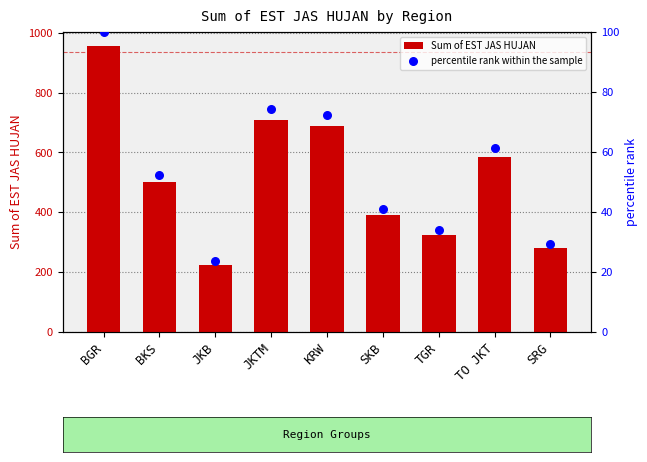

What is the total value across all series at KRW?

762.3